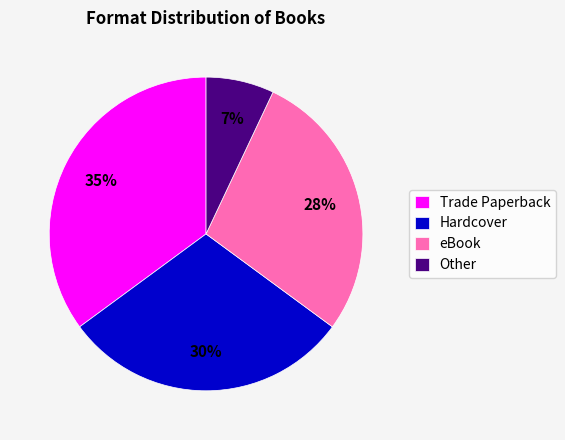

What is the ratio of the value at eBook to the value at Hardcover?

0.9